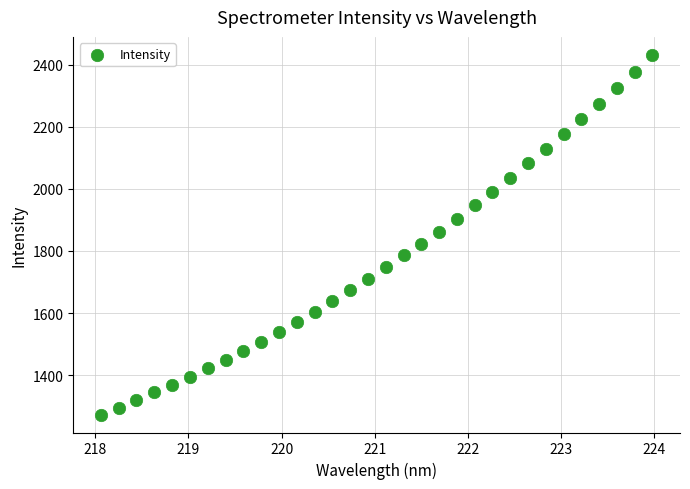

What is the range of X values (max minus min)?

5.9